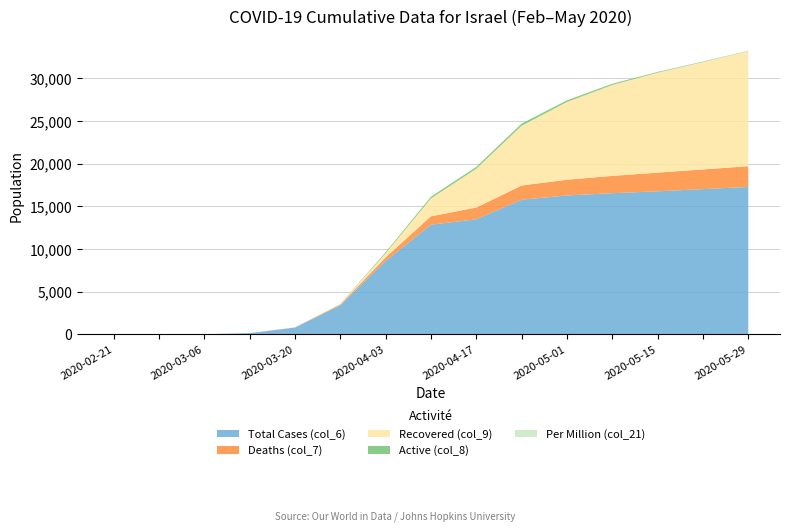

What is the maximum value for Total Cases (col_6)?

17284.0